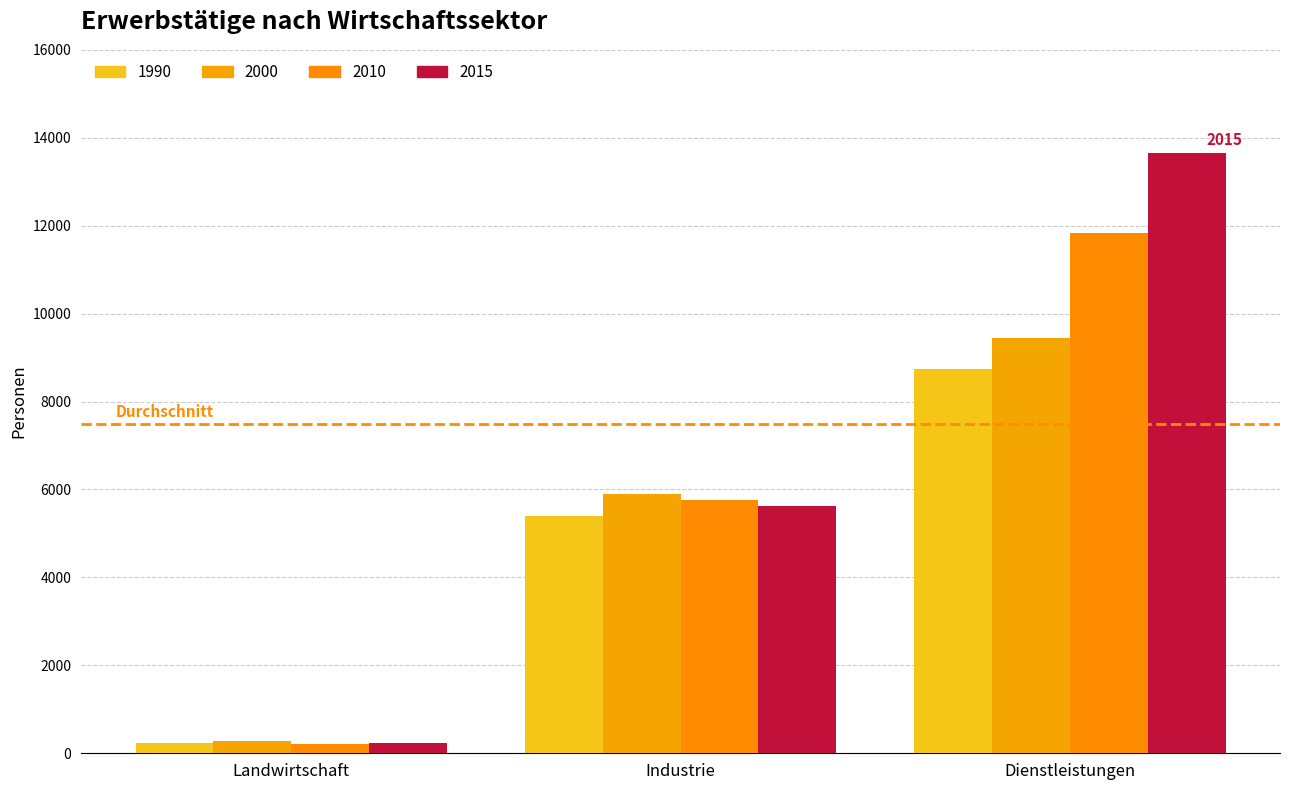

How many values in the 2010 series are below 5757?

1